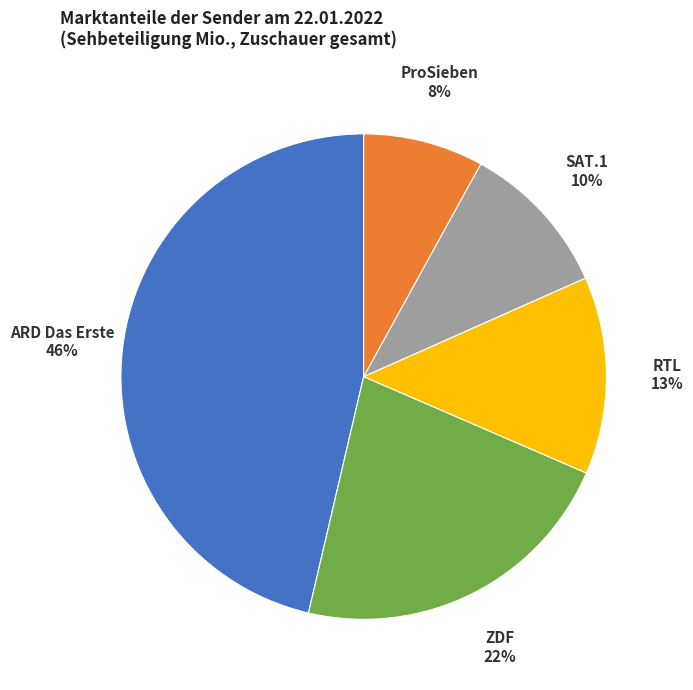

Is there any slice that represents more than half of the pie?

No